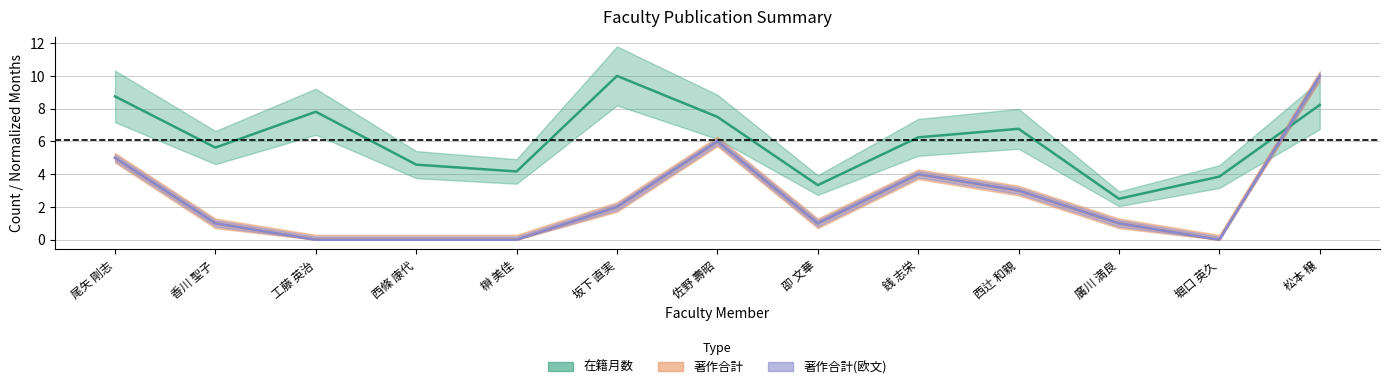

The value of 著作合計(欧文) at 坂下 直実 is 3.1. True or false?

False